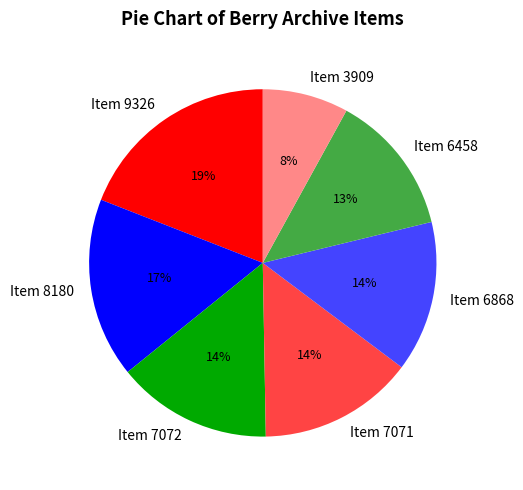

How many segments does this pie chart have?

7